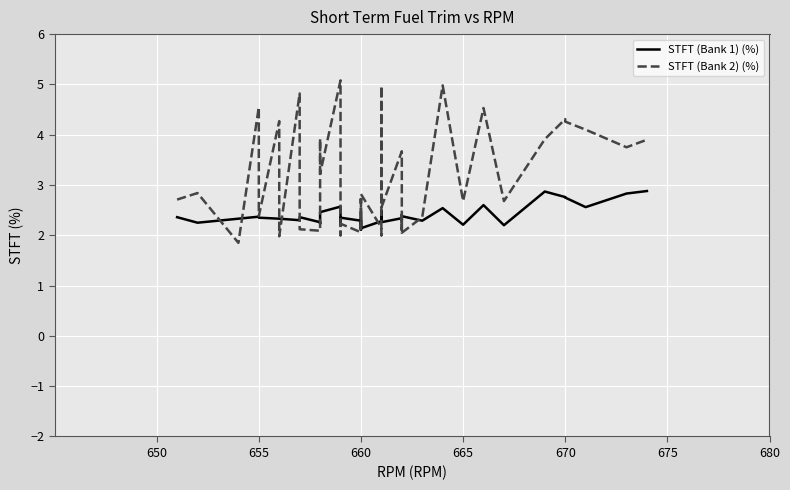

What is the difference between the maximum and minimum values in the STFT (Bank 1) (%) series?

0.8